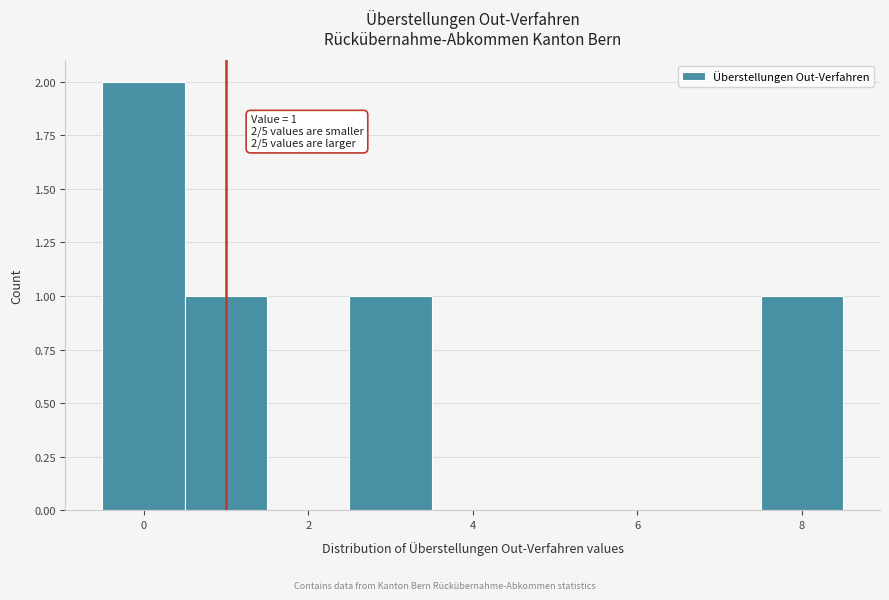

Over which range of the x-axis is the bar tallest?

-0.5 to 0.5